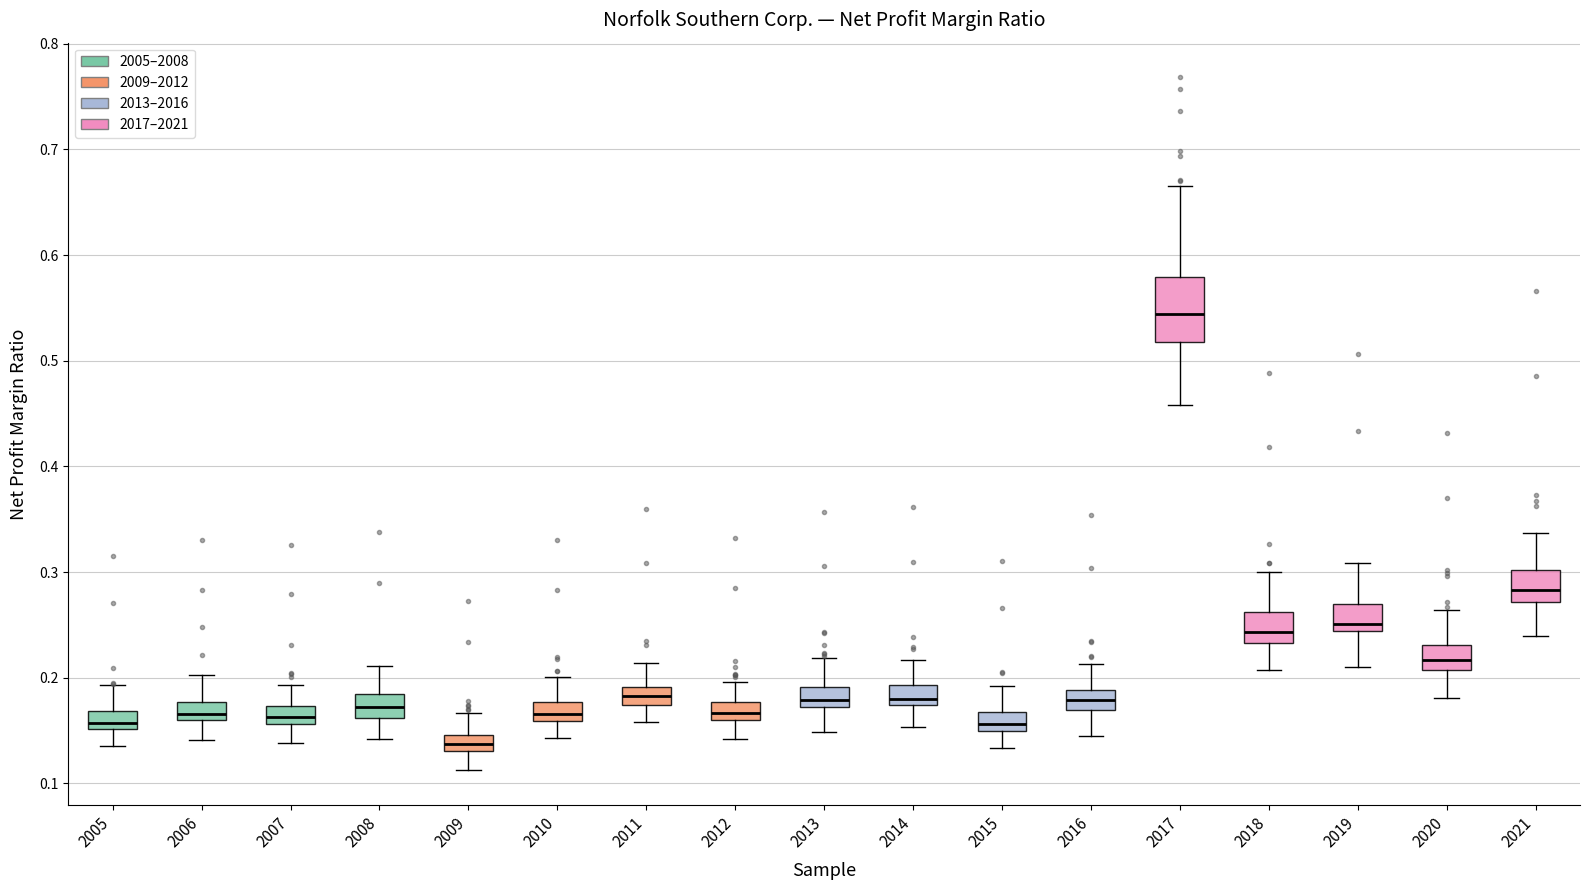

Where is the lower edge of the box at x = 2014 on the y-axis? The values are not printed on the chart, so give them approximately, as read against the axis.

0.17